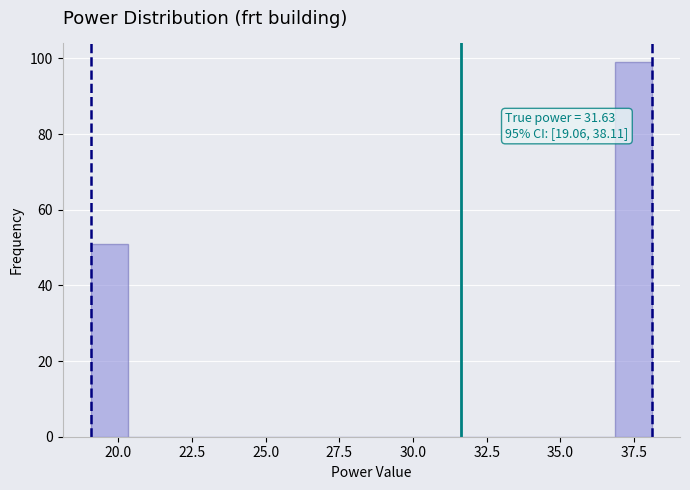

Around what value on the x-axis is the tallest bar? Give the approximate position of its centre, as read against the axis.

37.5